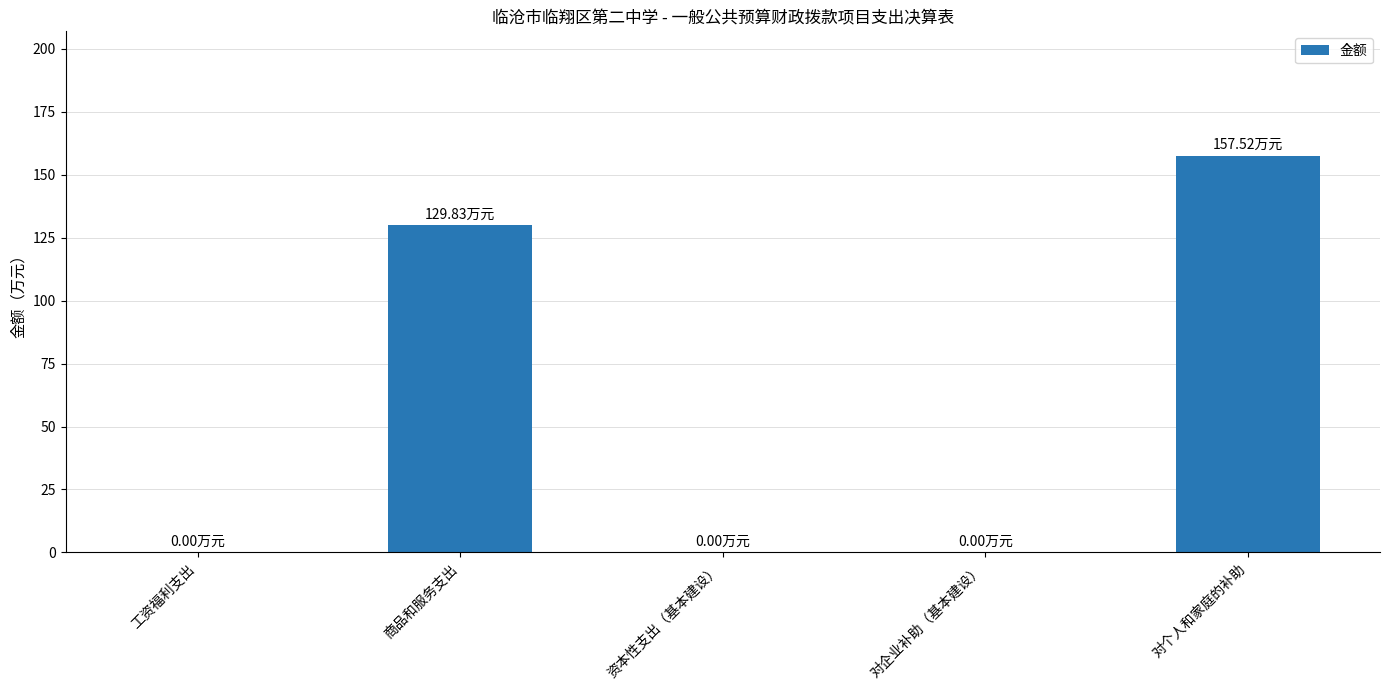

What is the sum of the values at 商品和服务支出 and 工资福利支出?

129.8